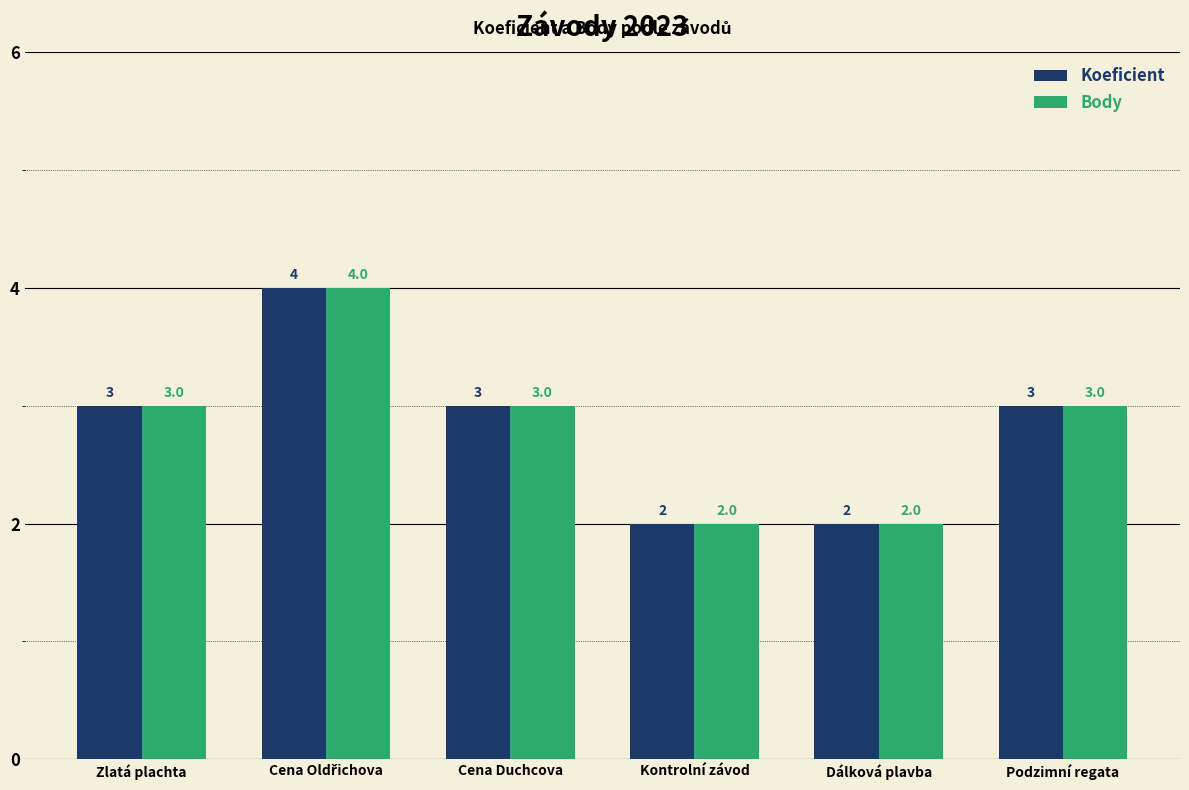

What is the greatest value displayed?

4